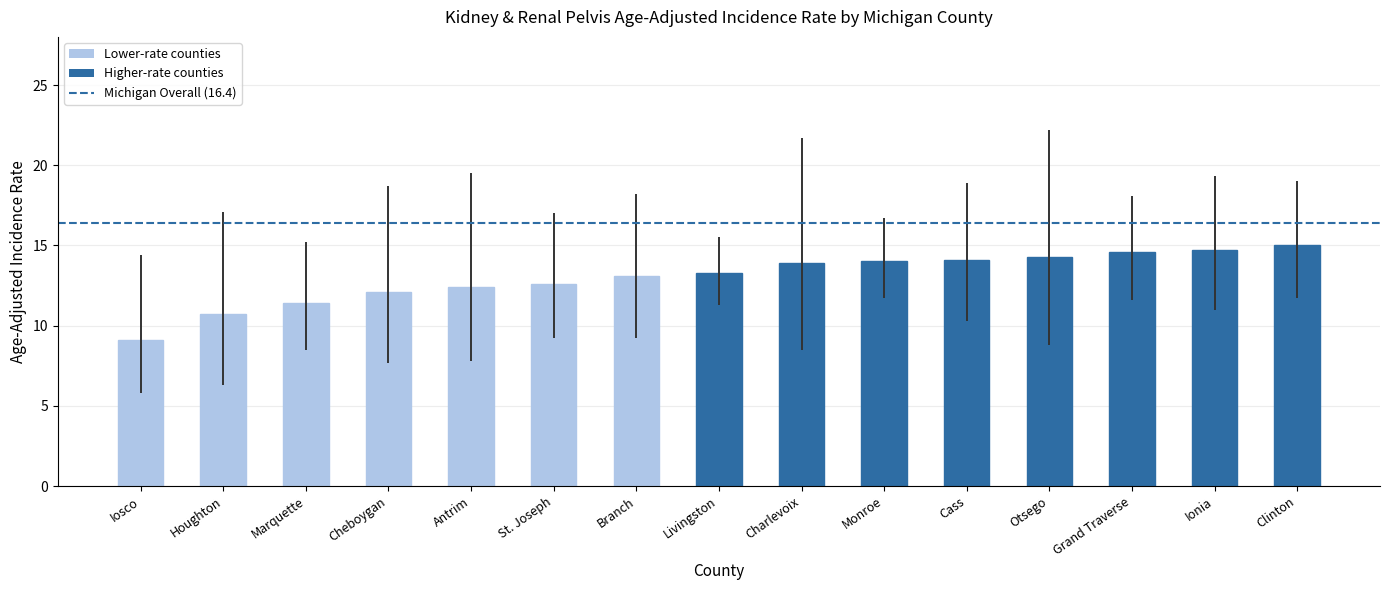

Is it true that the value at Cheboygan is 19.1?

False